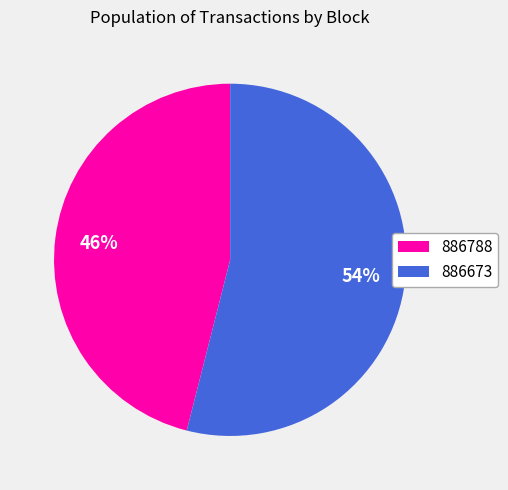

To the nearest percent, what percentage of the pie is 886788?

46%